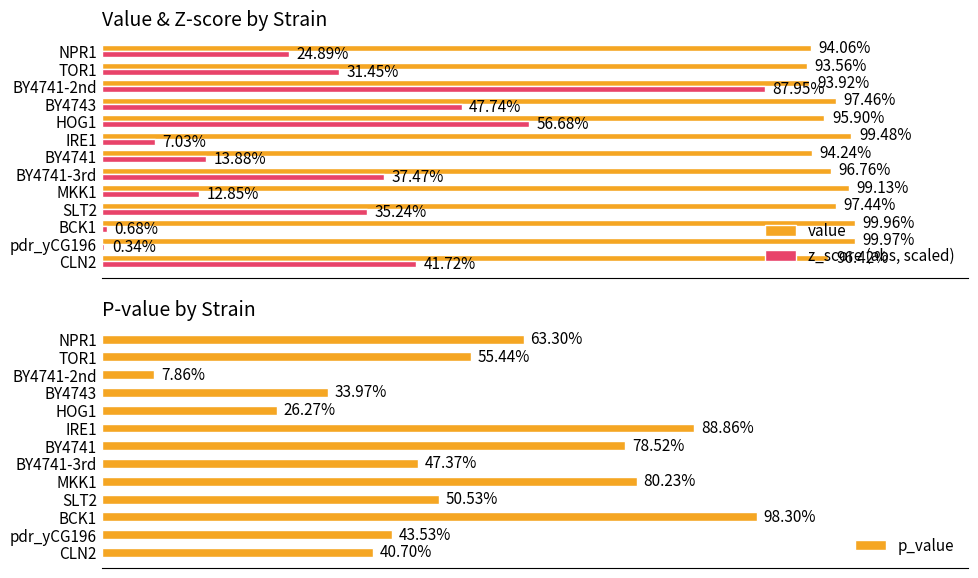

Is the value of z_score (abs, scaled) at NPR1 greater than the value of value at MKK1?

No